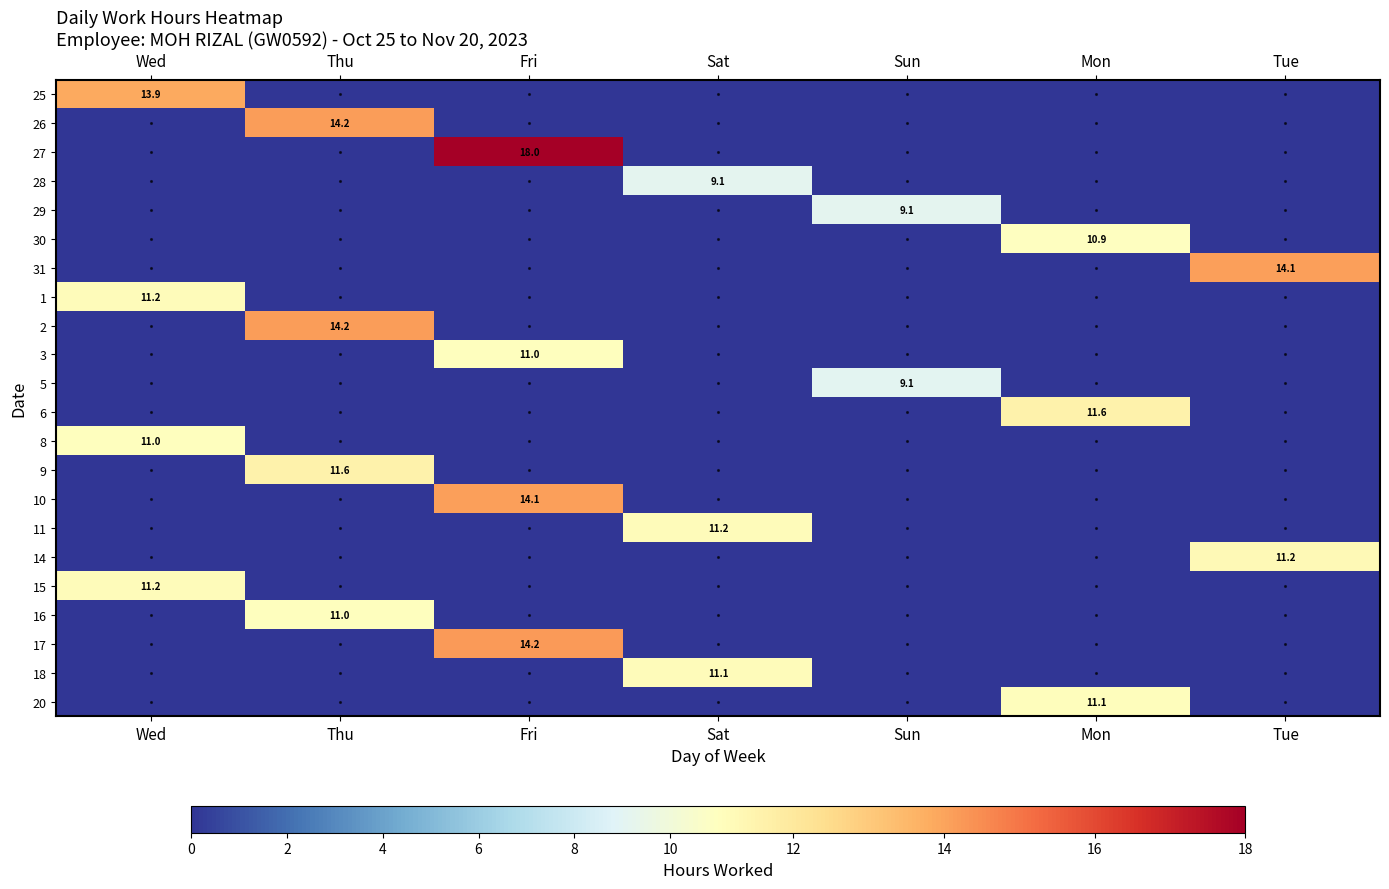

Rank the series by their maximum value, from lowest to highest.

5, 28, 29, 30, 3, 8, 16, 20, 18, 1, 15, 11, 14, 9, 6, 25, 10, 31, 2, 26, 17, 27